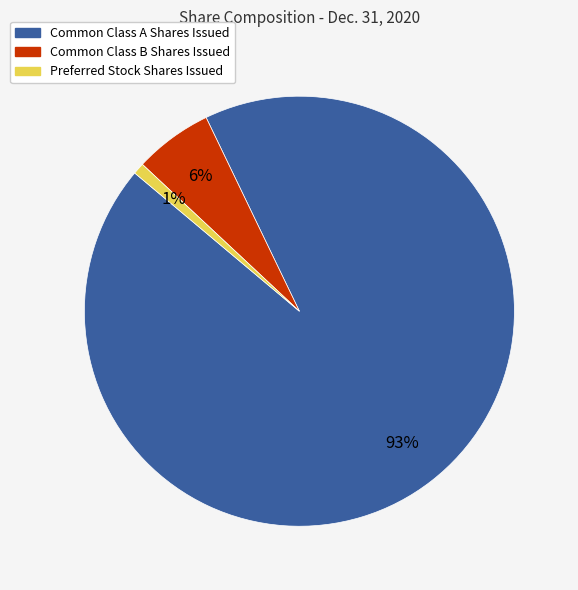

Which has a higher value, Preferred Stock Shares Issued or Common Class B Shares Issued?

Common Class B Shares Issued